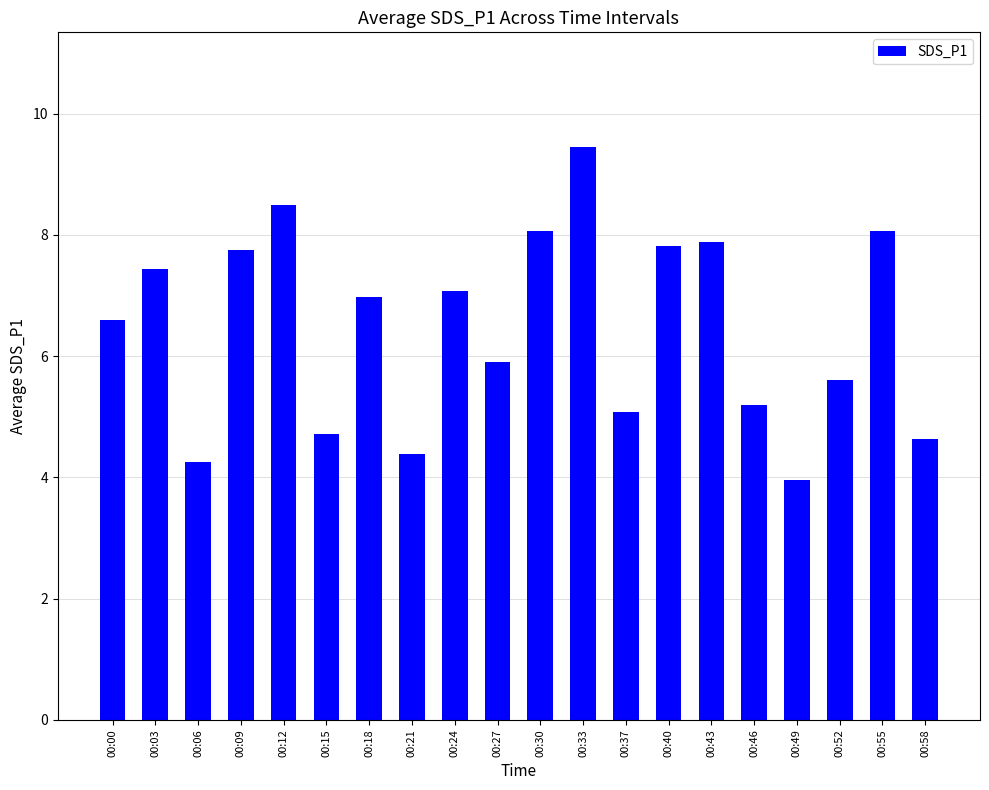

True or false: the data shows 6.6 at 00:00.

True